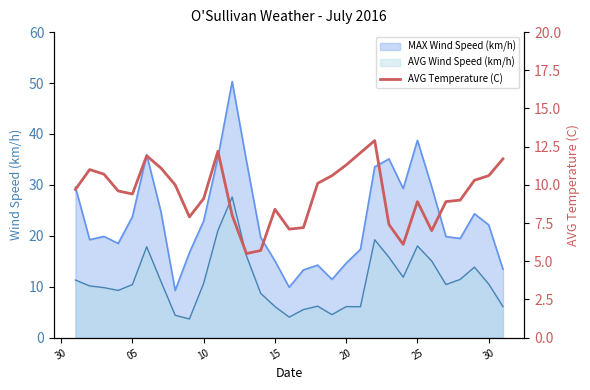

True or false: AVG Wind Speed (km/h) and MAX Wind Speed (km/h) intersect in this chart.

False